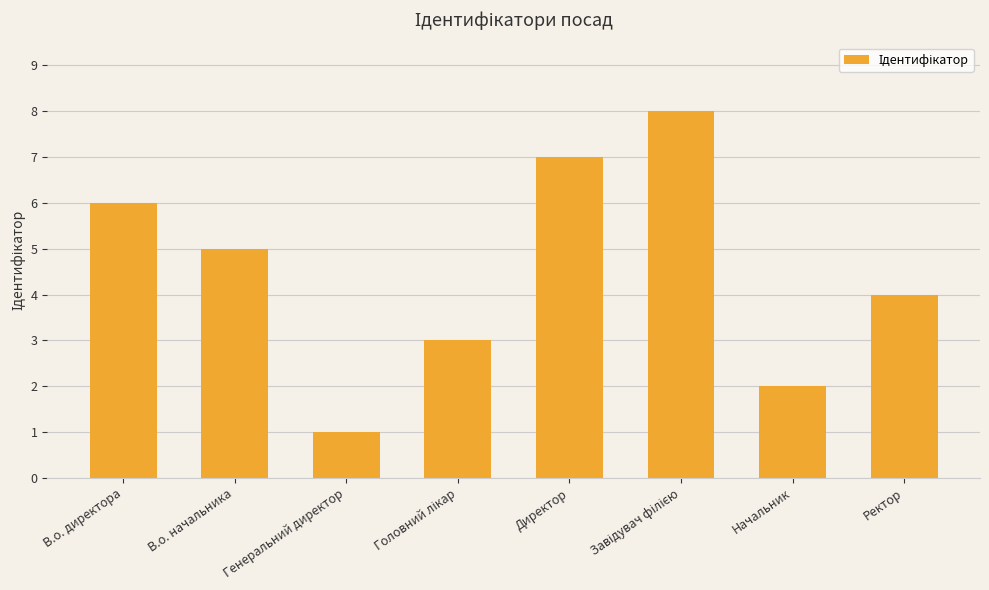

What is the sum of all values?

36